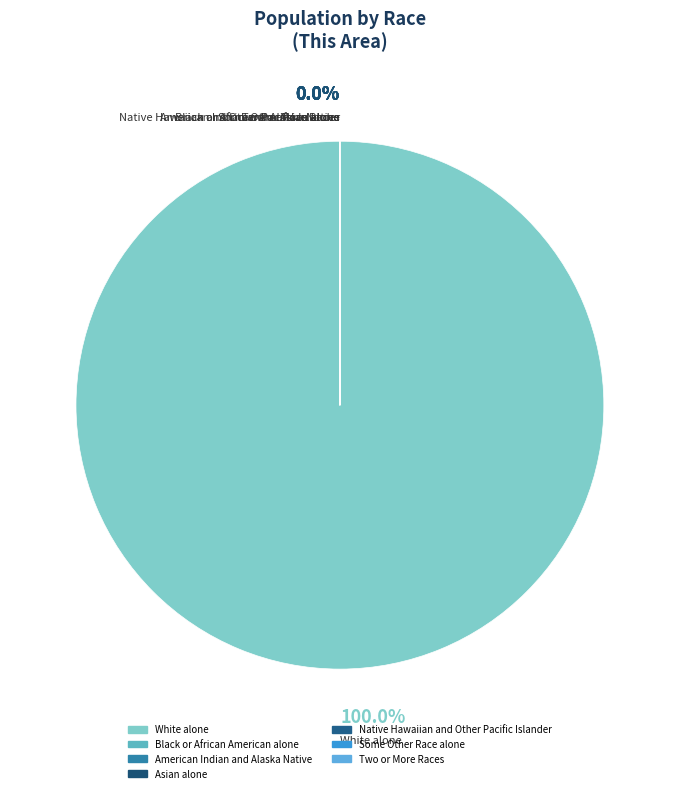

Which category has the biggest portion of the pie?

White alone